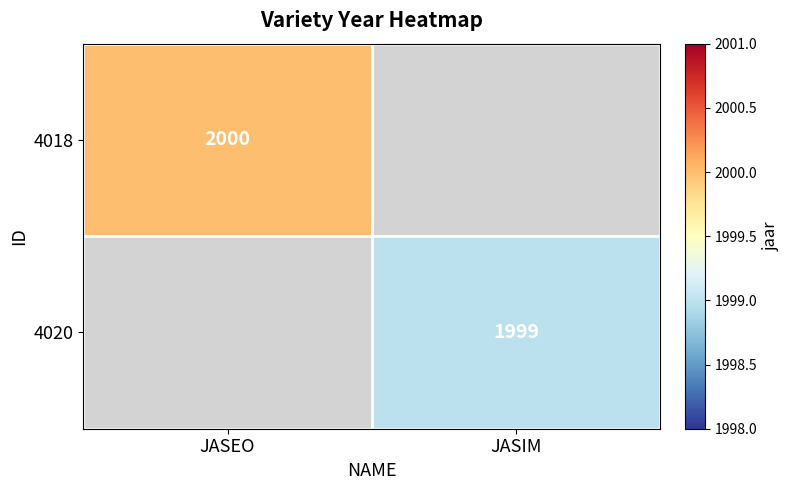

Between JASIM and JASEO, which is larger?

JASEO